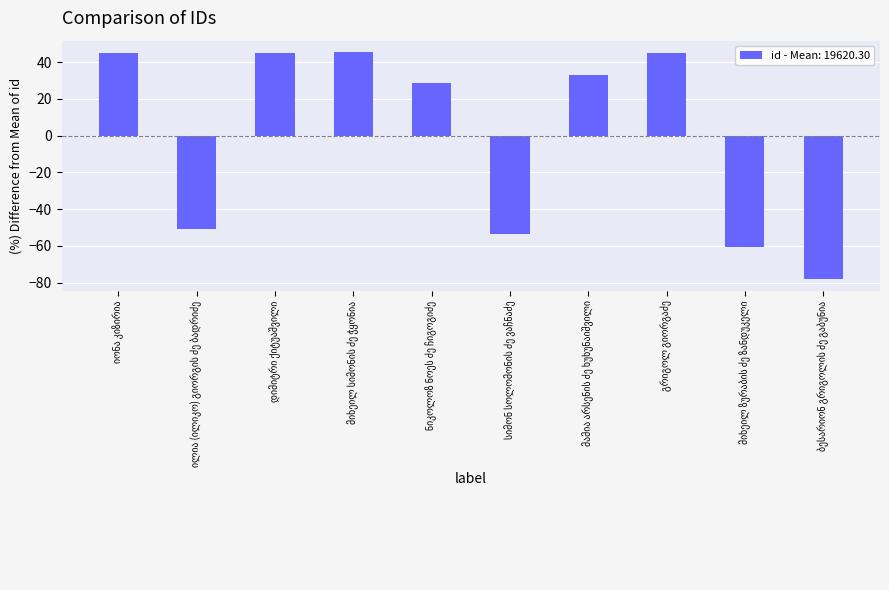

What is the difference between the maximum and minimum values?

123.8